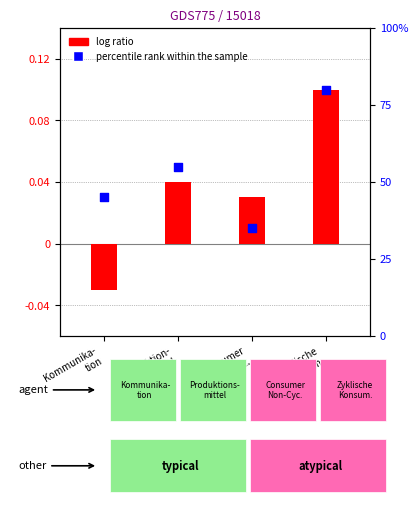

At which category is the sum across all series the highest?

Zyklische
Konsum.